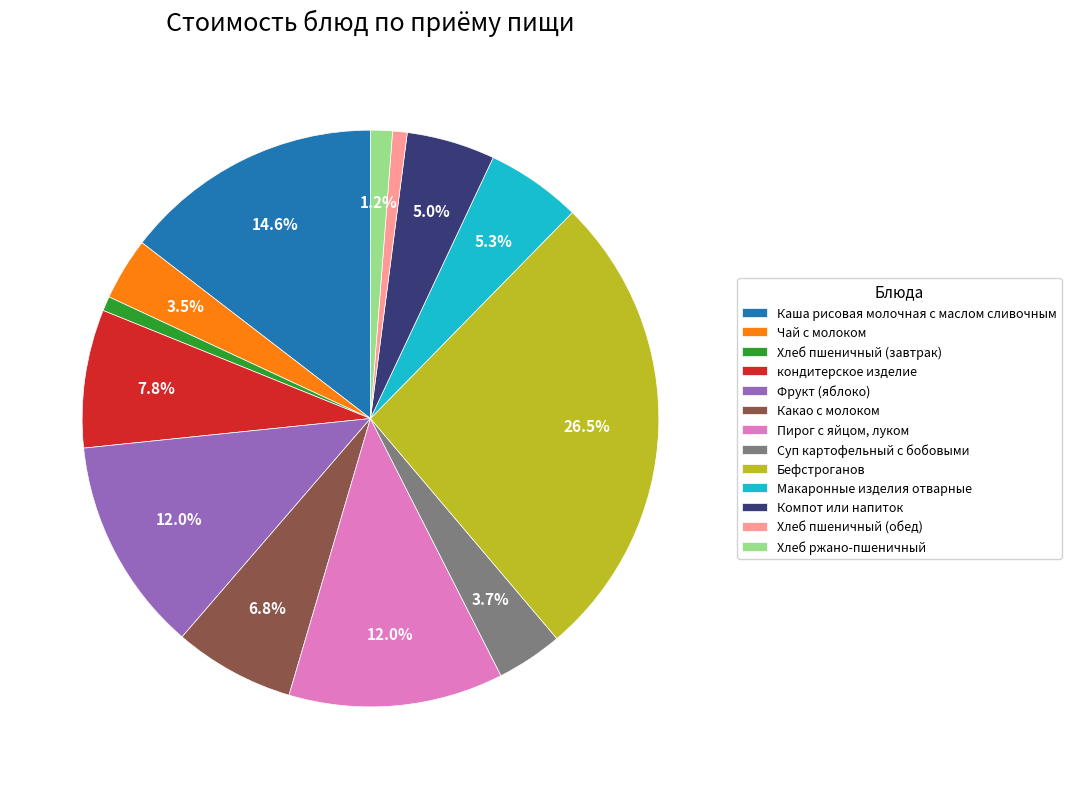

Between Какао с молоком and Хлеб пшеничный (обед), which is larger?

Какао с молоком